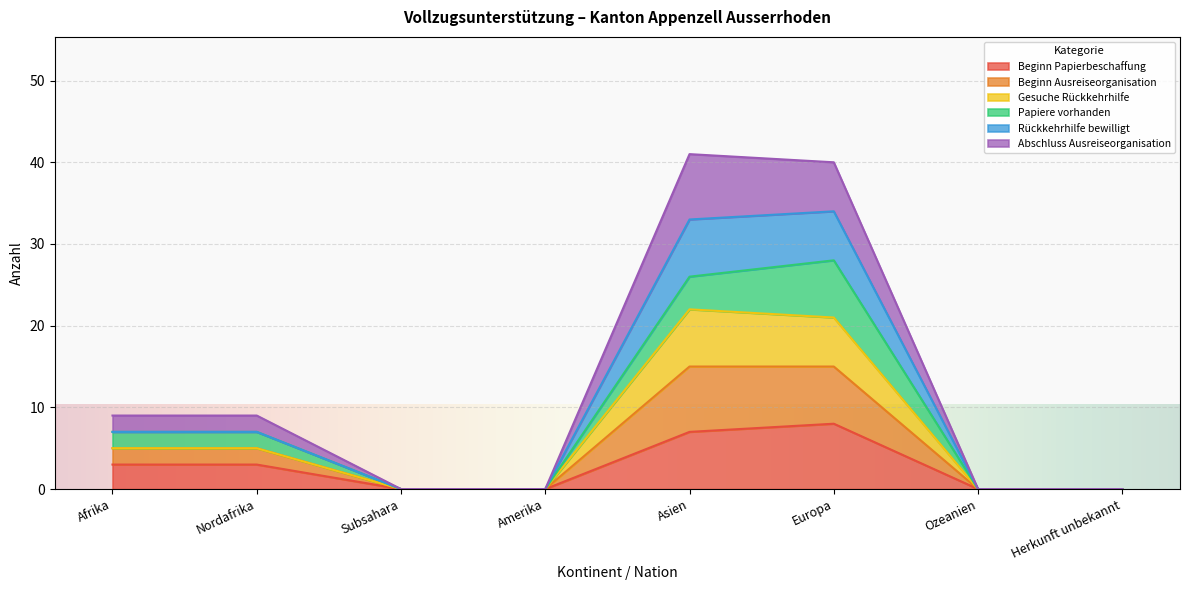

Is it true that Beginn Papierbeschaffung equals 5 at Nordafrika?

False